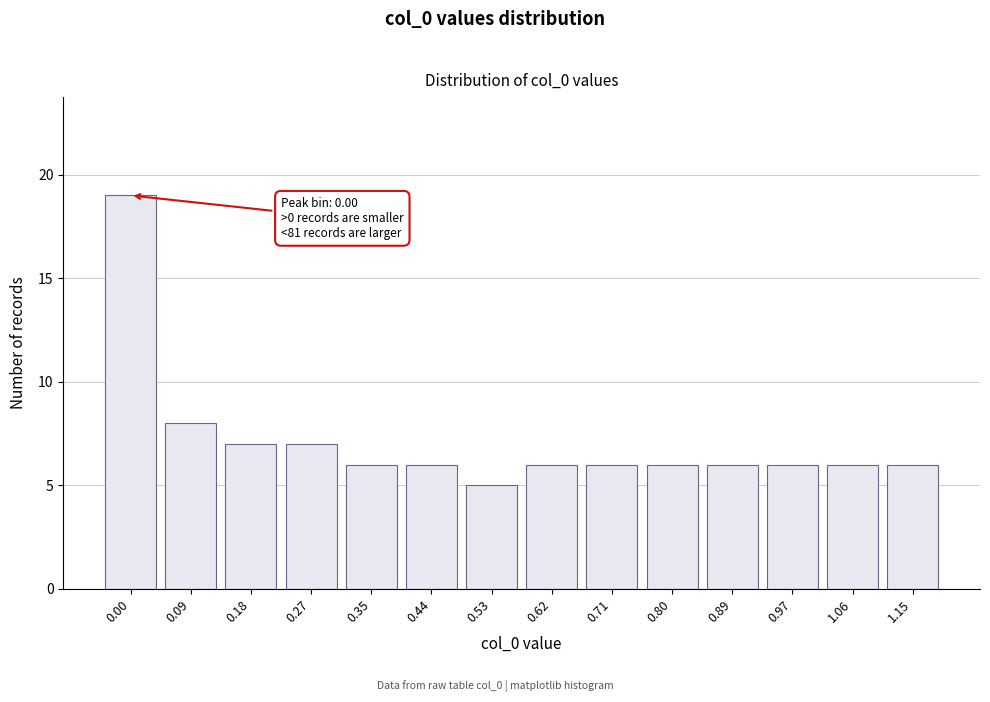

Reading right to left, list all the values displayed in this chart.

6	6	6	6	6	6	6	5	6	6	7	7	8	19